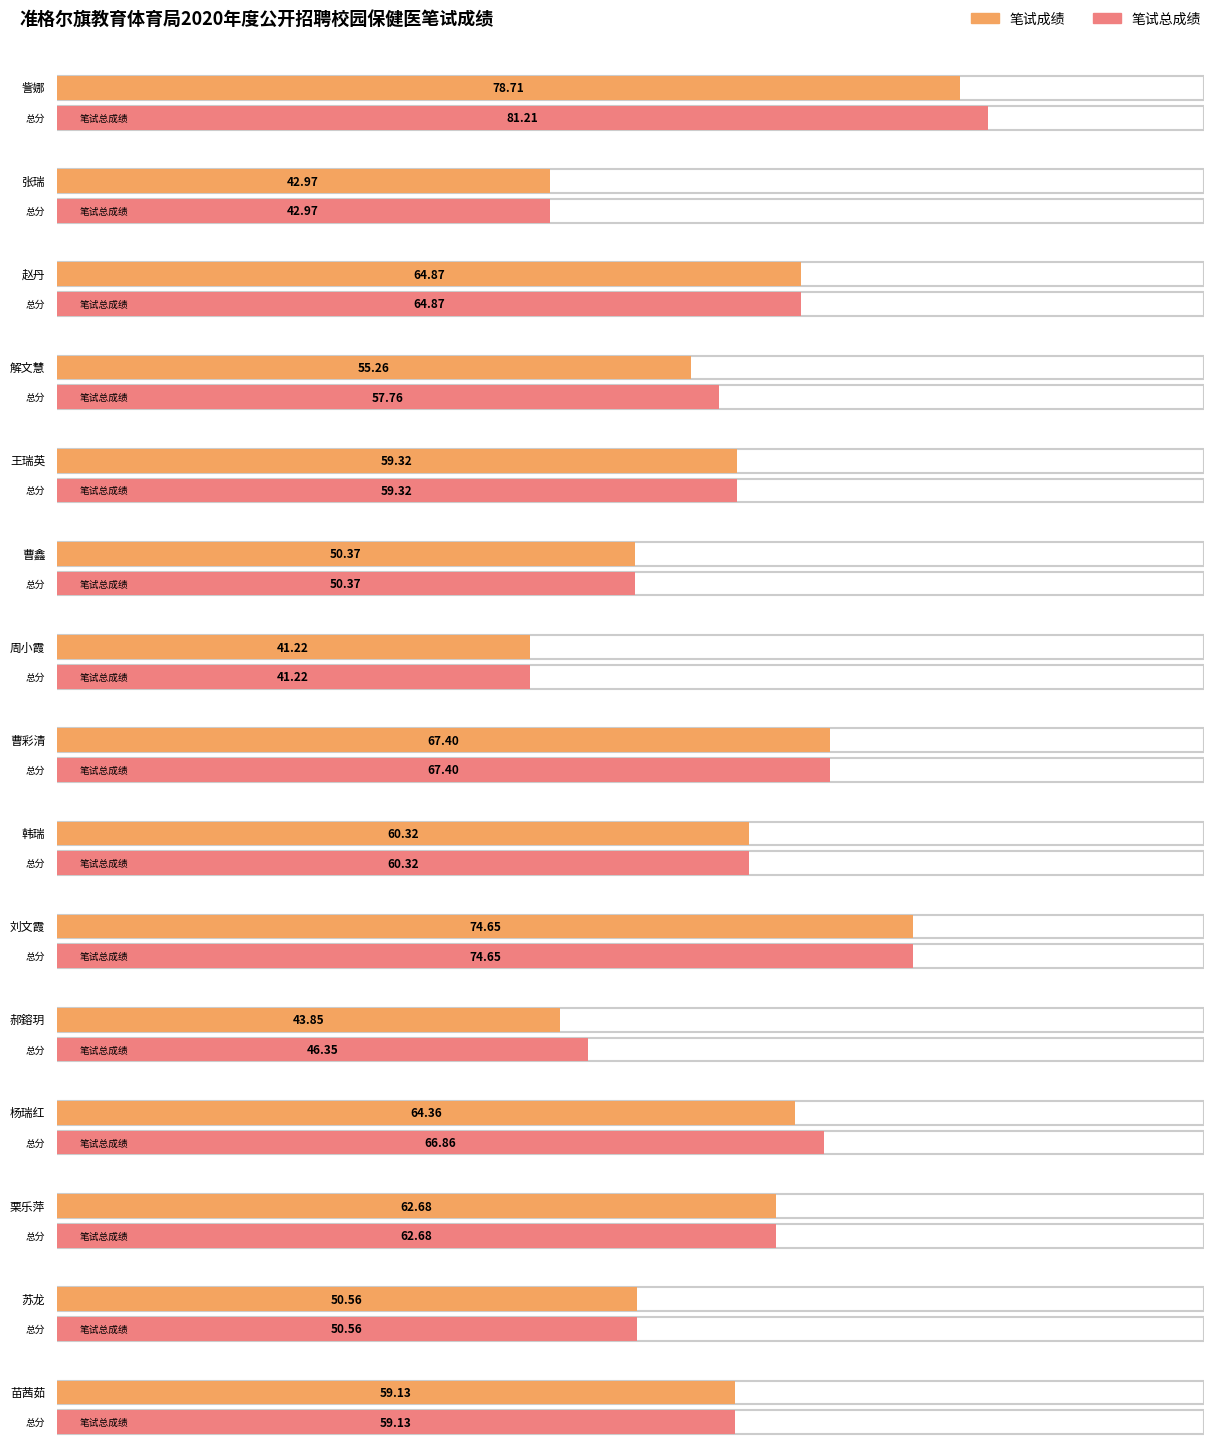

The value of 笔试成绩 at 訾娜 is 107.5. True or false?

False